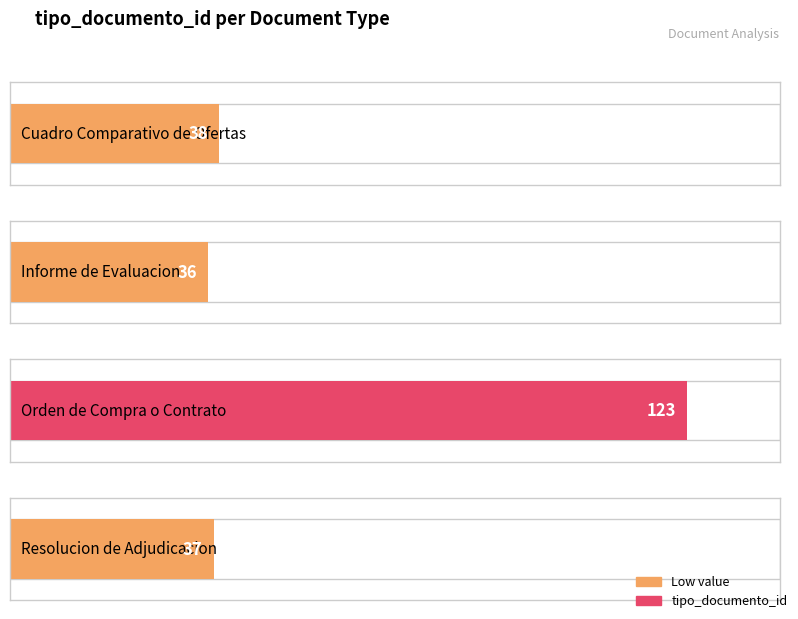

How many data points does each series have?

4